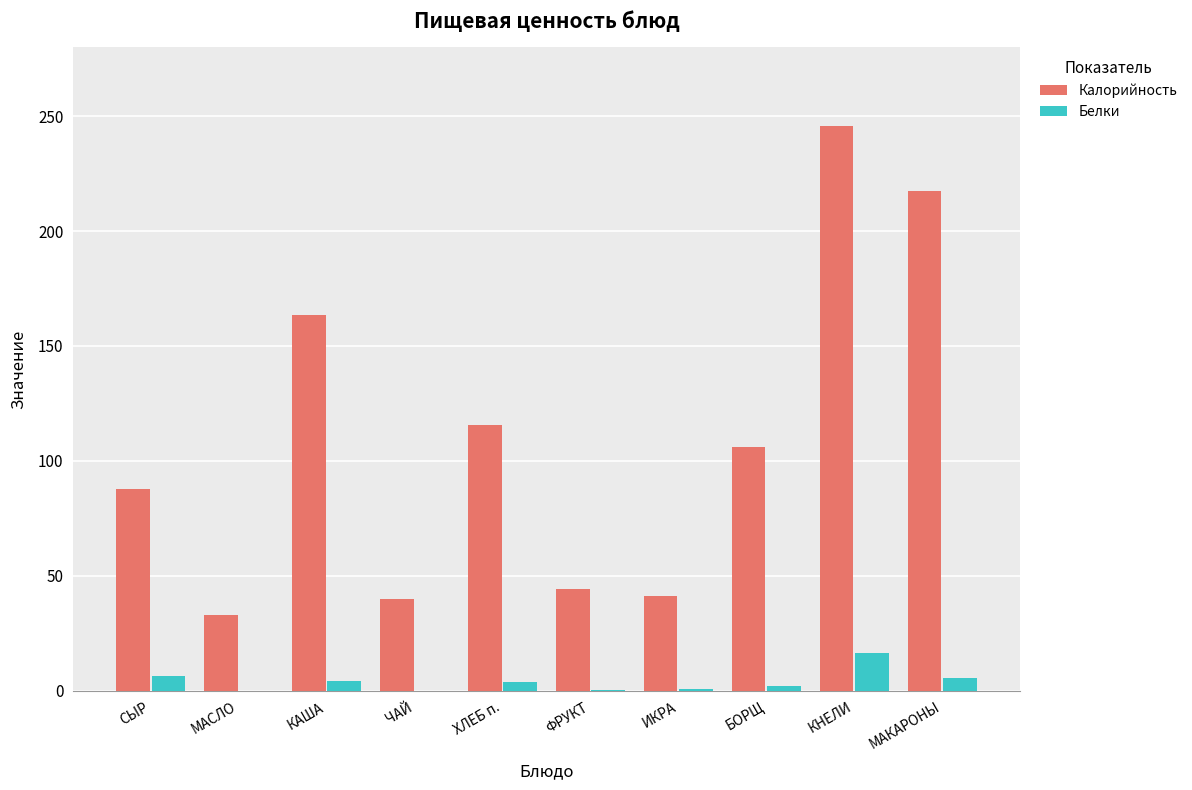

How many groups of bars are there?

10